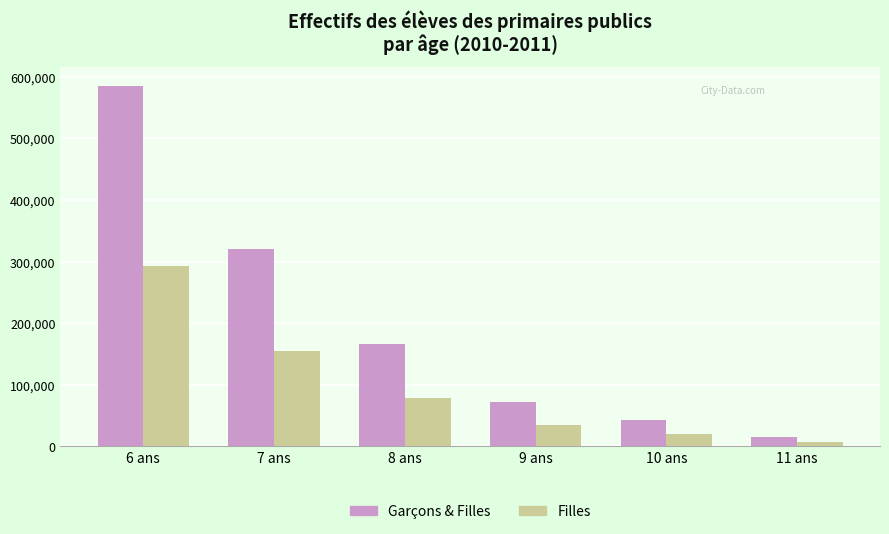

What are all the series names shown in the legend?

Garçons & Filles, Filles